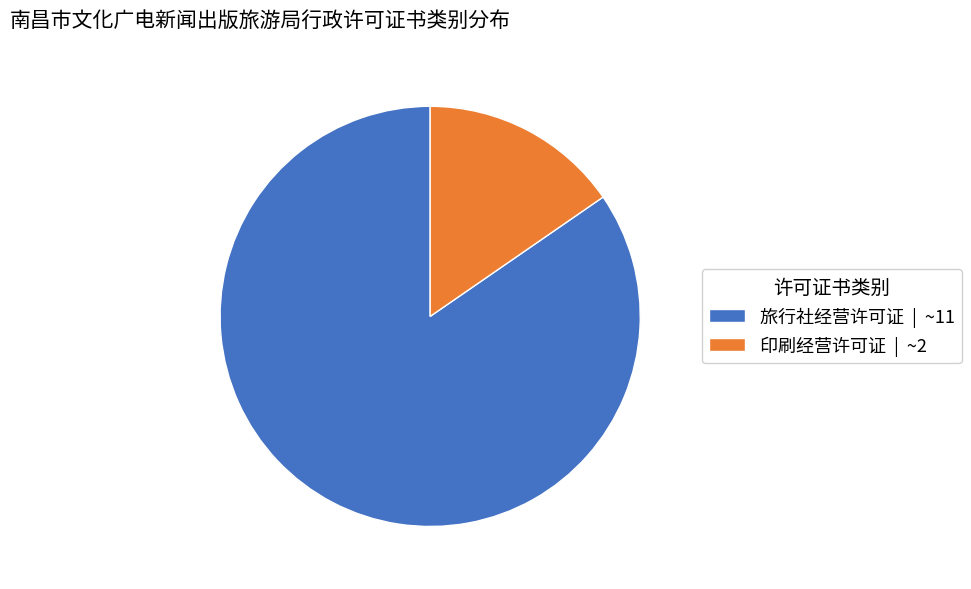

Rank the categories by value from lowest to highest.

印刷经营许可证, 旅行社经营许可证